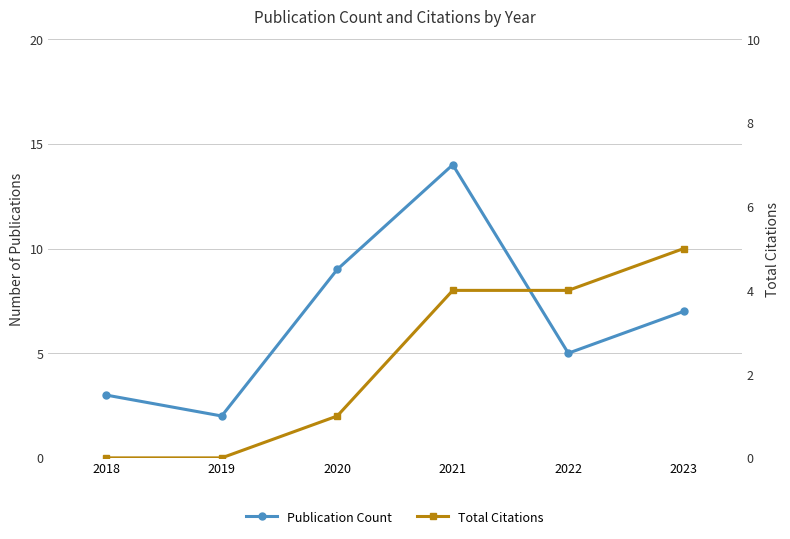

Rank the series by their average value, from highest to lowest.

Publication Count, Total Citations